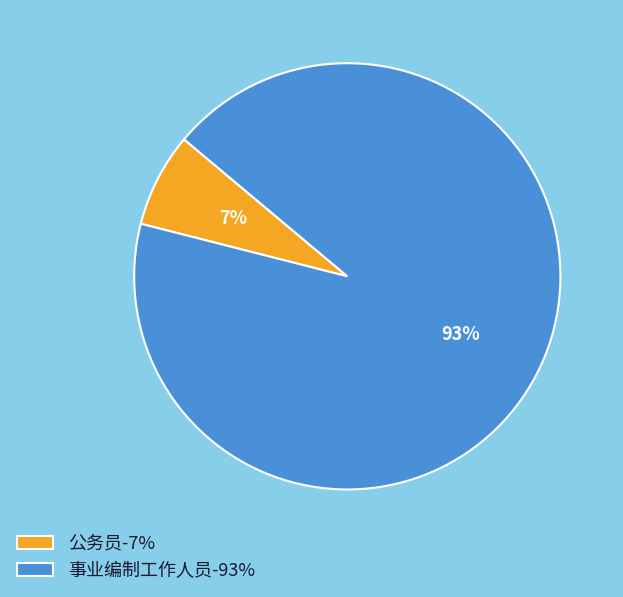

To the nearest percent, what is the difference between the largest and smallest slice percentages?

86%